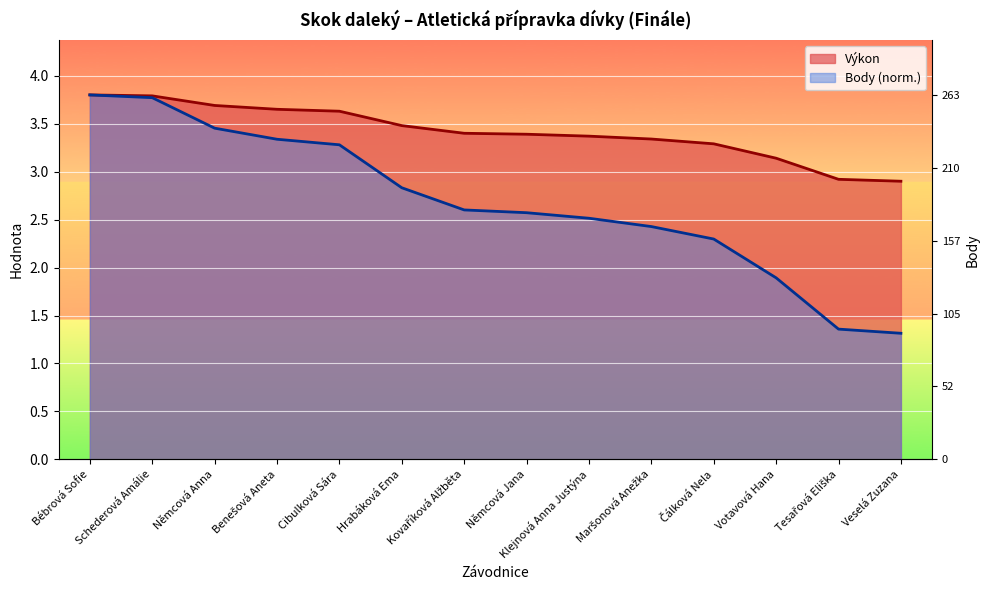

Does the chart display data point markers on the line(s)?

No